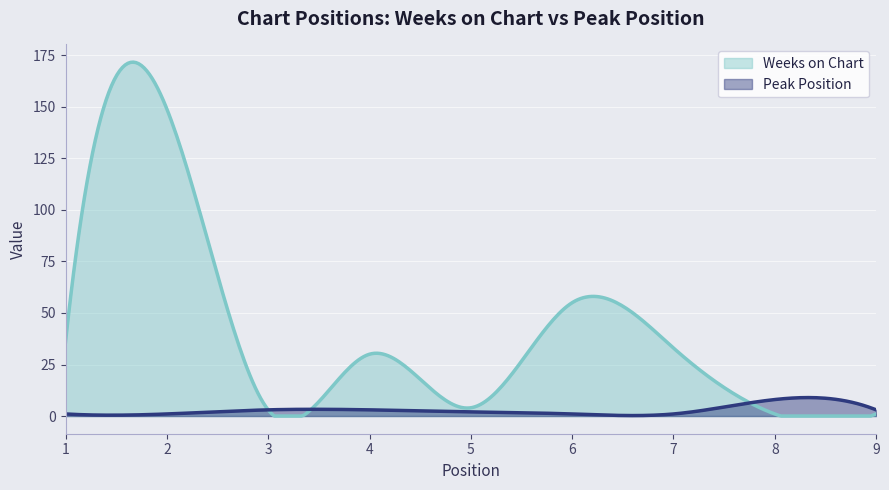

What is the approximate value of Peak Position at 5?

2